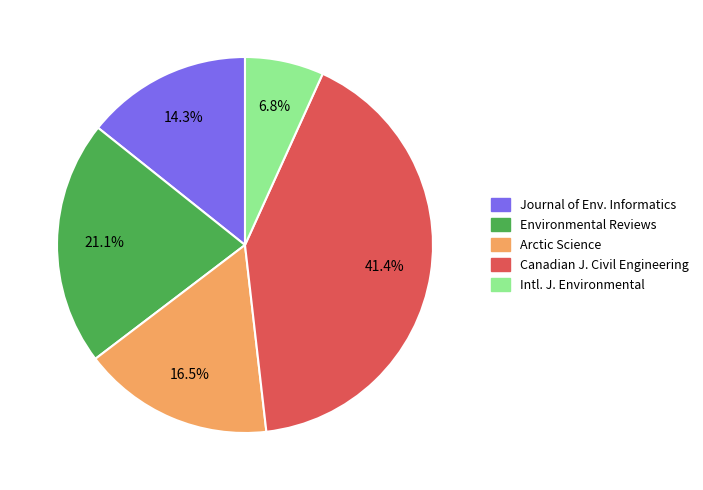

Does any single category account for the majority?

No